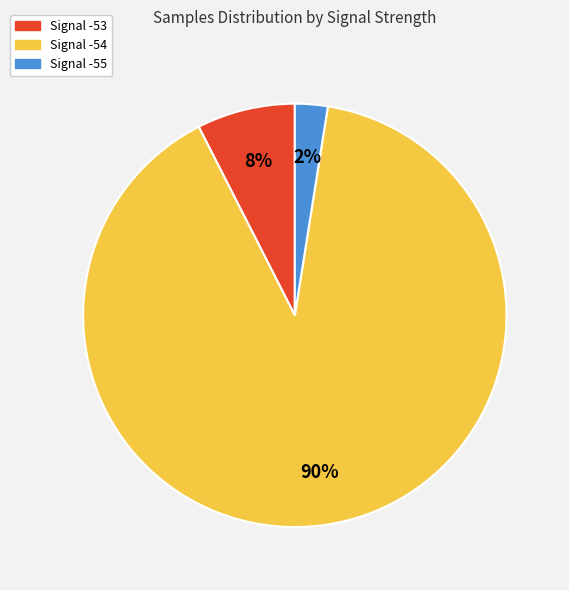

Is there any slice that represents more than half of the pie?

Yes